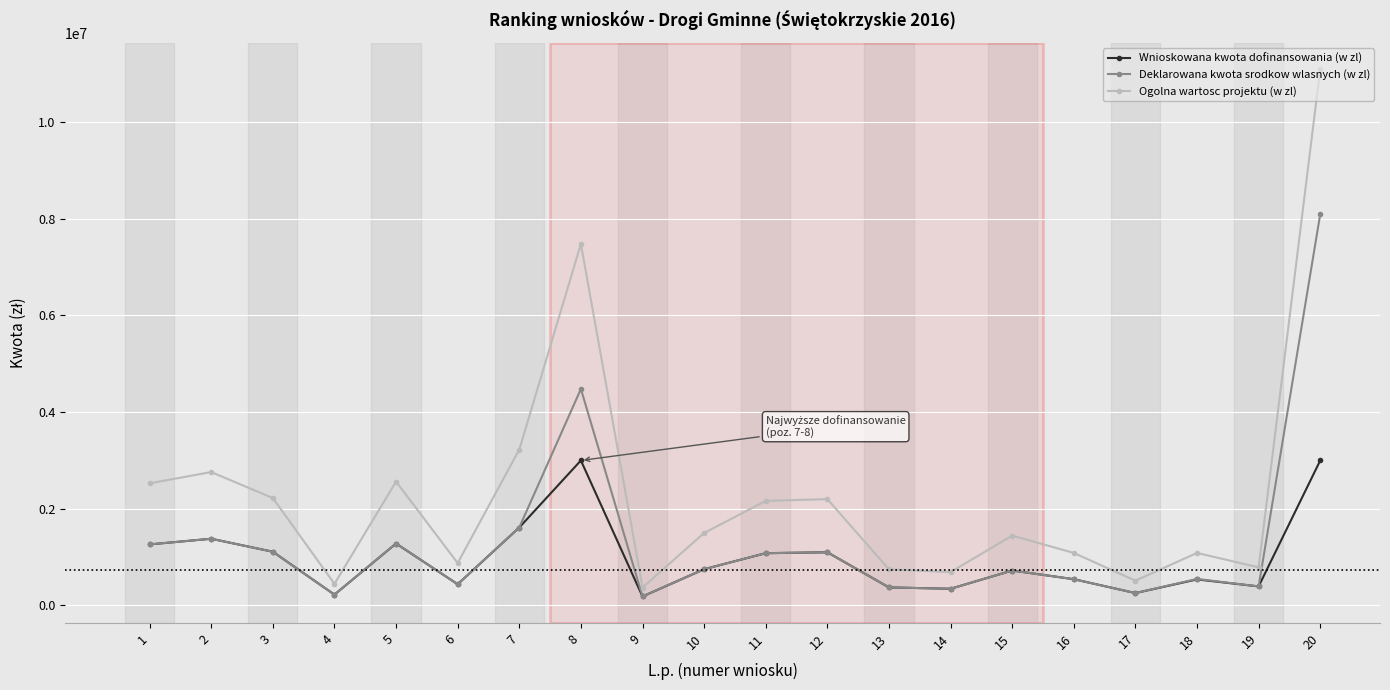

What is the difference between the Ogolna wartosc projektu (w zl) values at 17 and 13?

234442.8